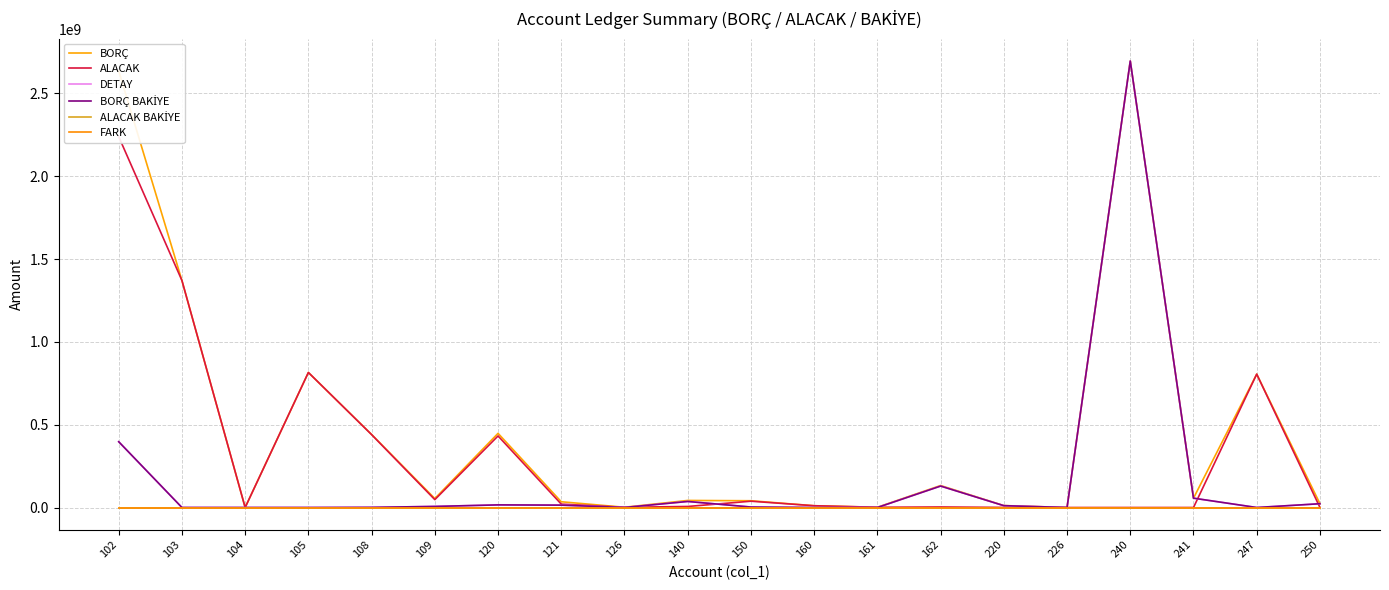

The DETAY series shows 60990085.7 at 162. True or false?

False